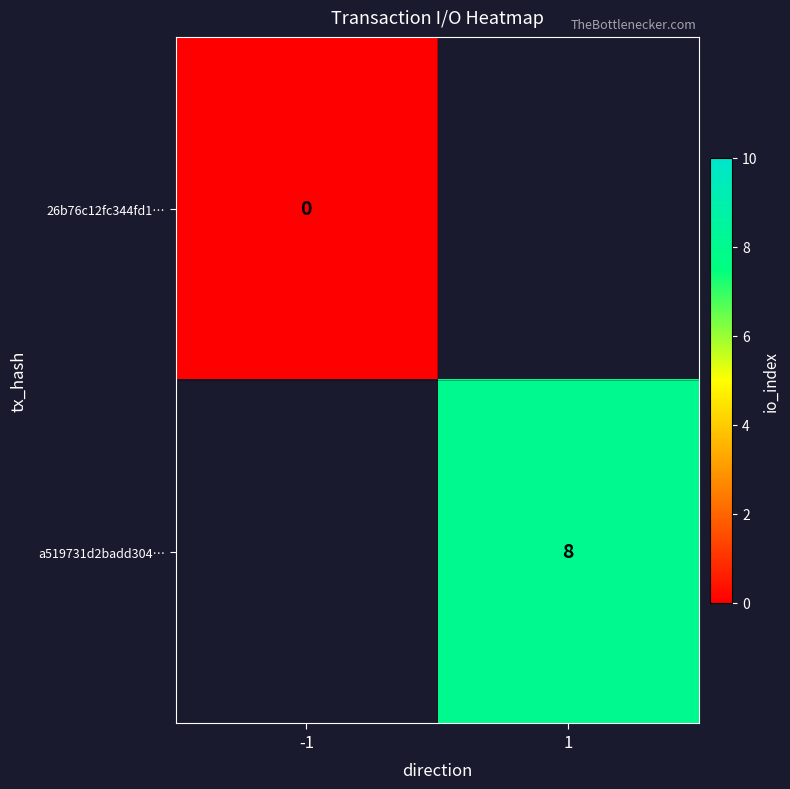

Is the value of 26b76c12fc344fd1… at -1 greater than the value of a519731d2badd304… at 1?

No